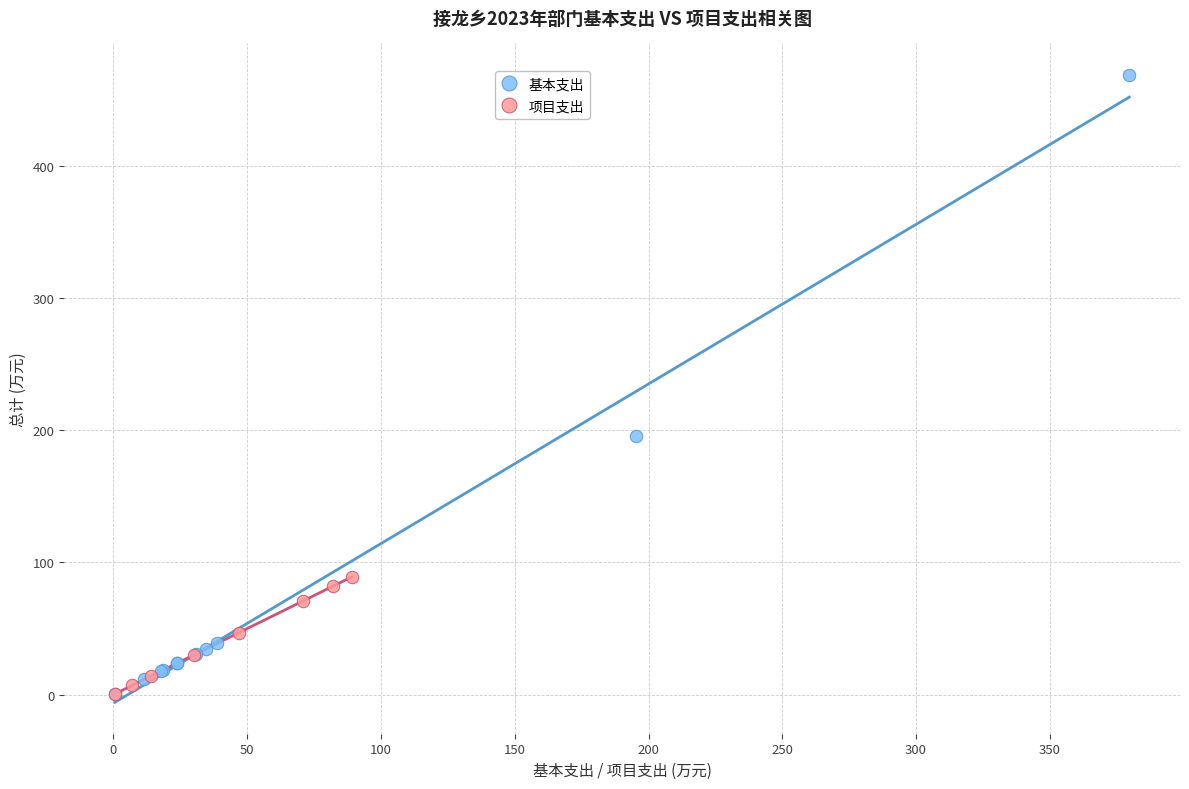

What are all the series names shown in the legend?

基本支出, 项目支出